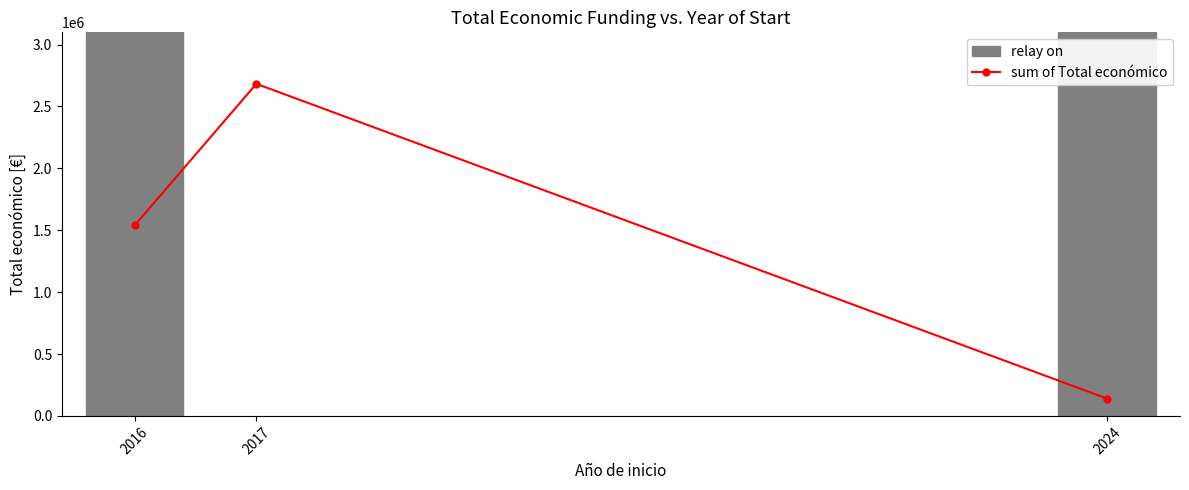

Rank the categories by value from highest to lowest.

2017, 2016, 2024